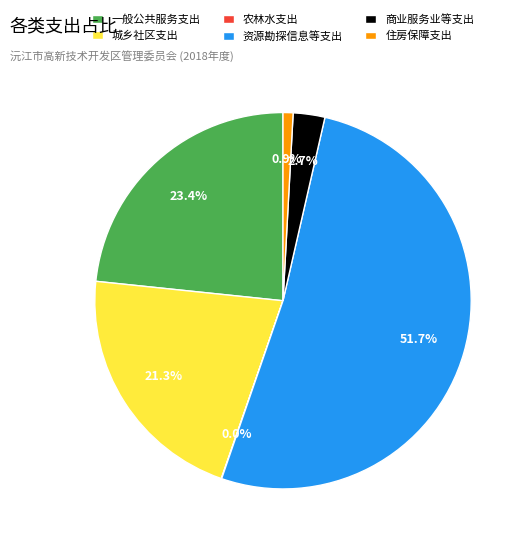

Which slice is the largest?

资源勘探信息等支出